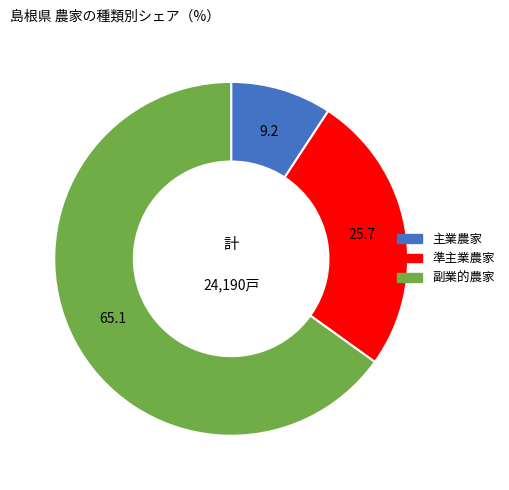

What is the majority slice?

副業的農家